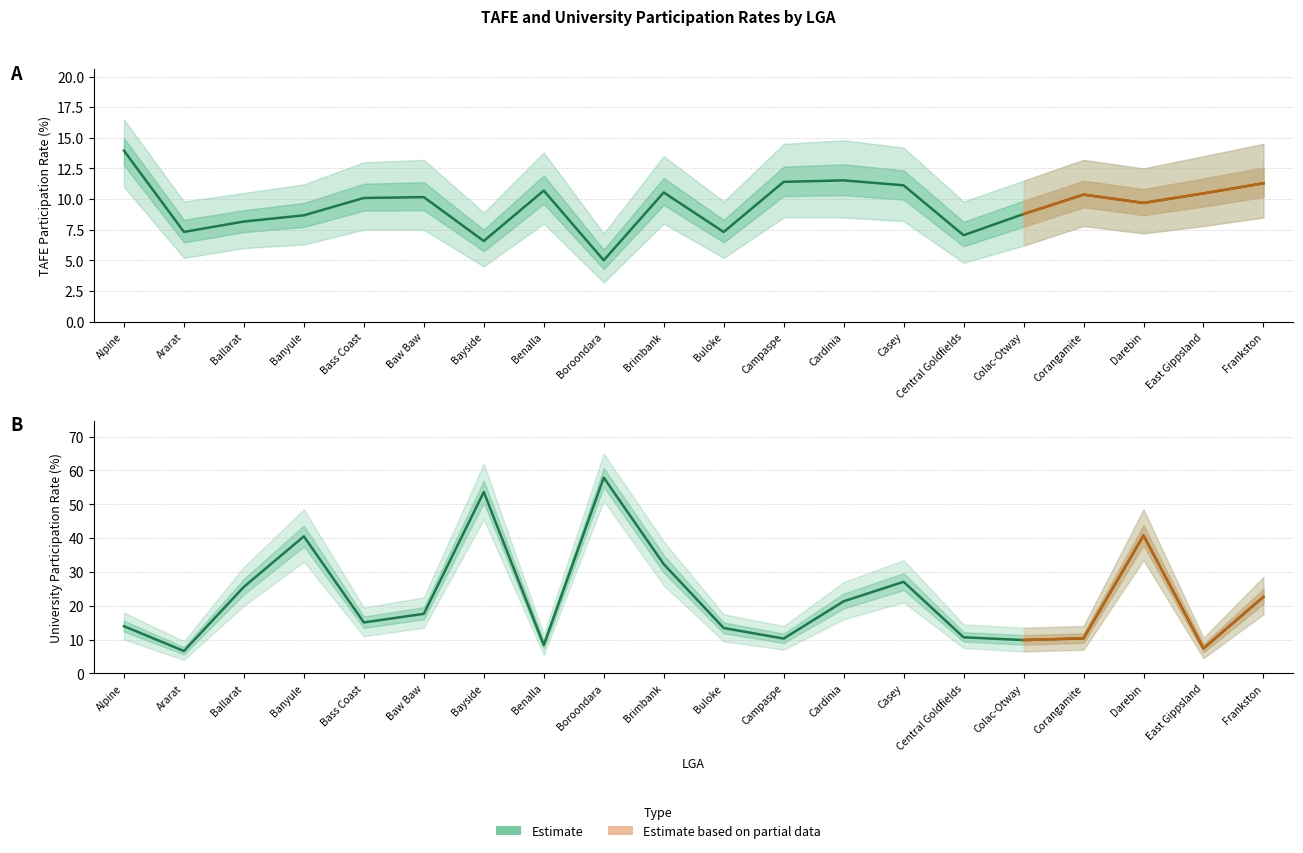

Rank the categories by TAFE Participation Rate value from lowest to highest.

Boroondara, Bayside, Central Goldfields, Buloke, Ararat, Ballarat, Banyule, Colac-Otway, Darebin, Bass Coast, Baw Baw, Corangamite, East Gippsland, Brimbank, Benalla, Casey, Frankston, Campaspe, Cardinia, Alpine